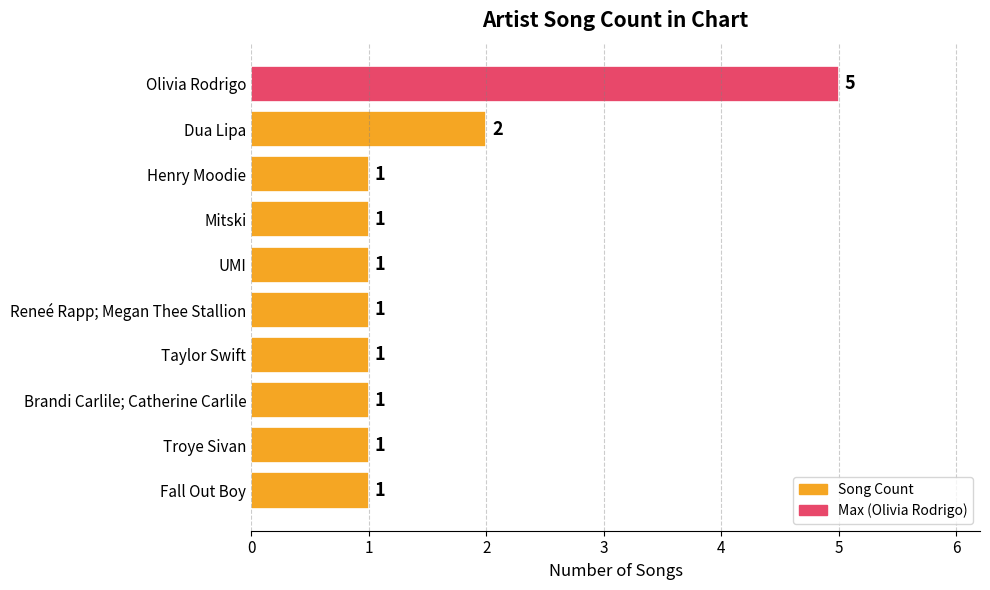

True or false: the data shows 1 at Troye Sivan.

True